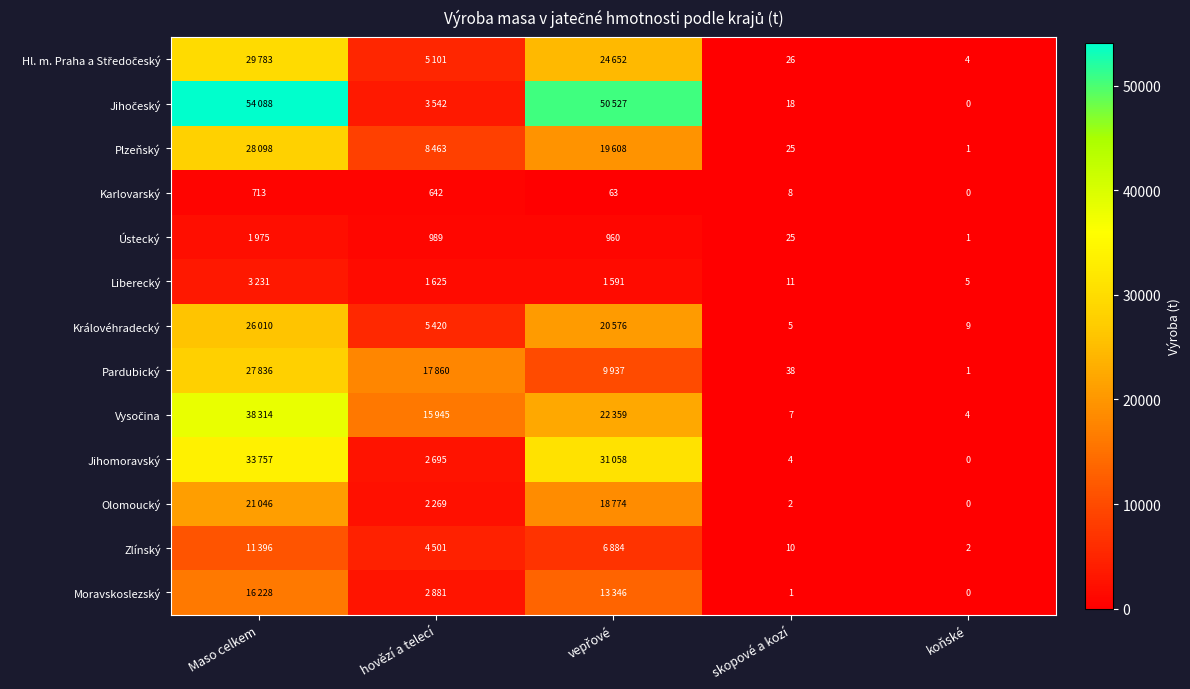

What is the sum of all Karlovarský values?

1426